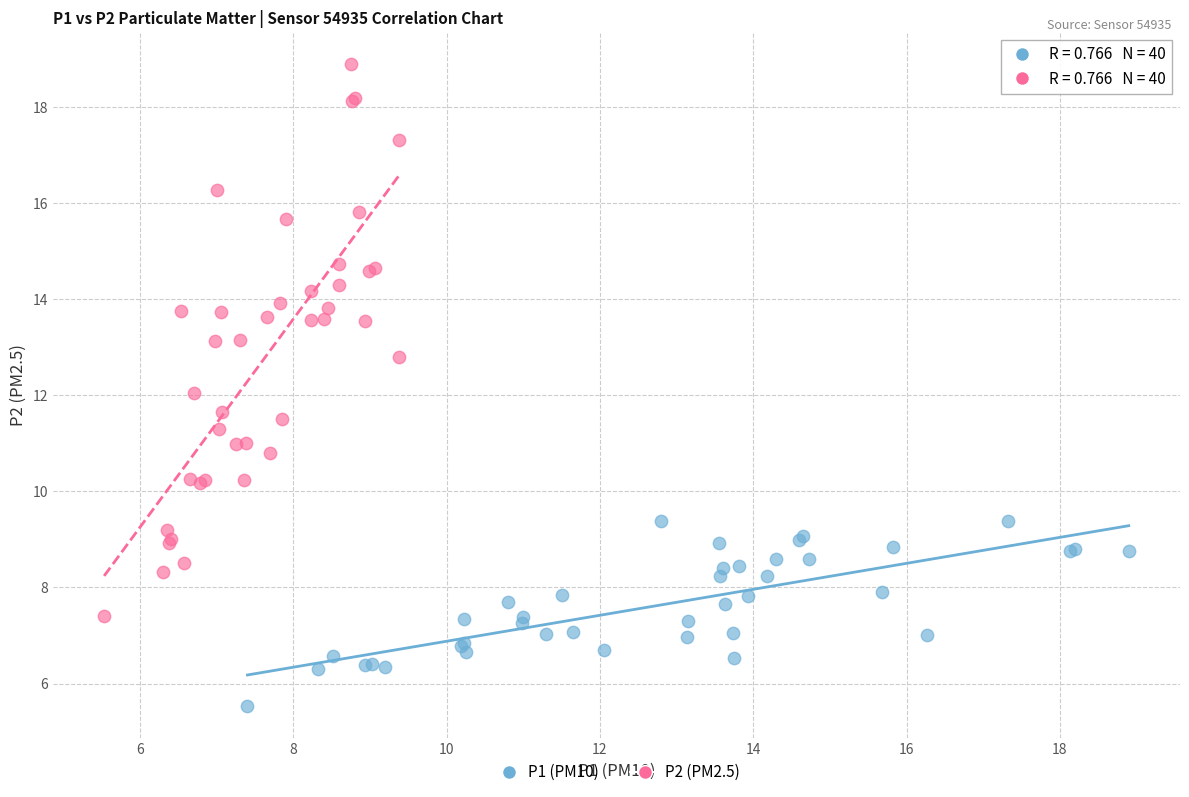

Which series has the widest spread of Y values?

P2 (PM2.5)